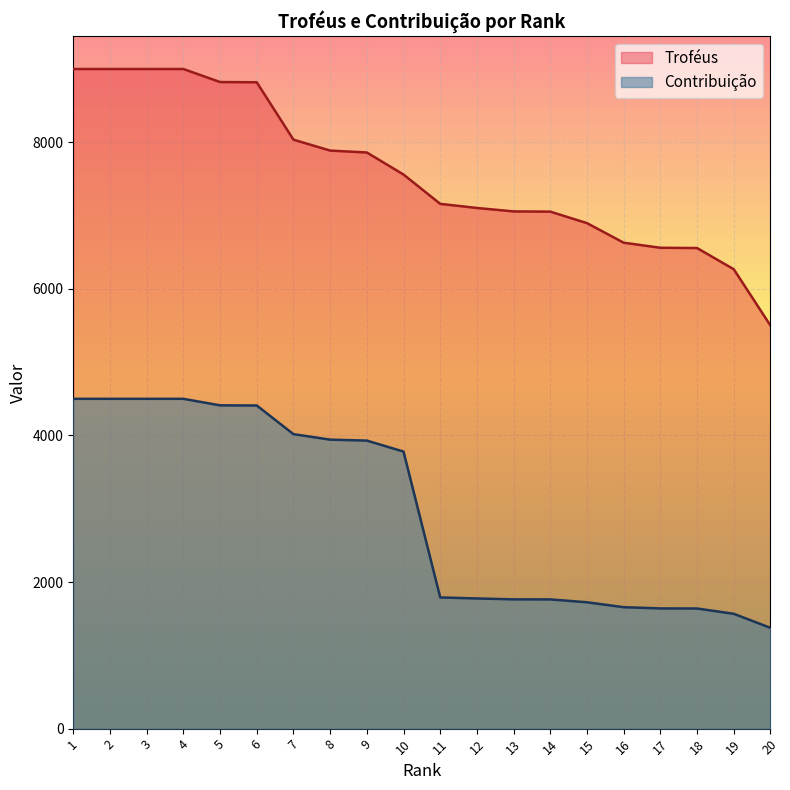

Rank the series by their average value, from lowest to highest.

Contribuição, Troféus